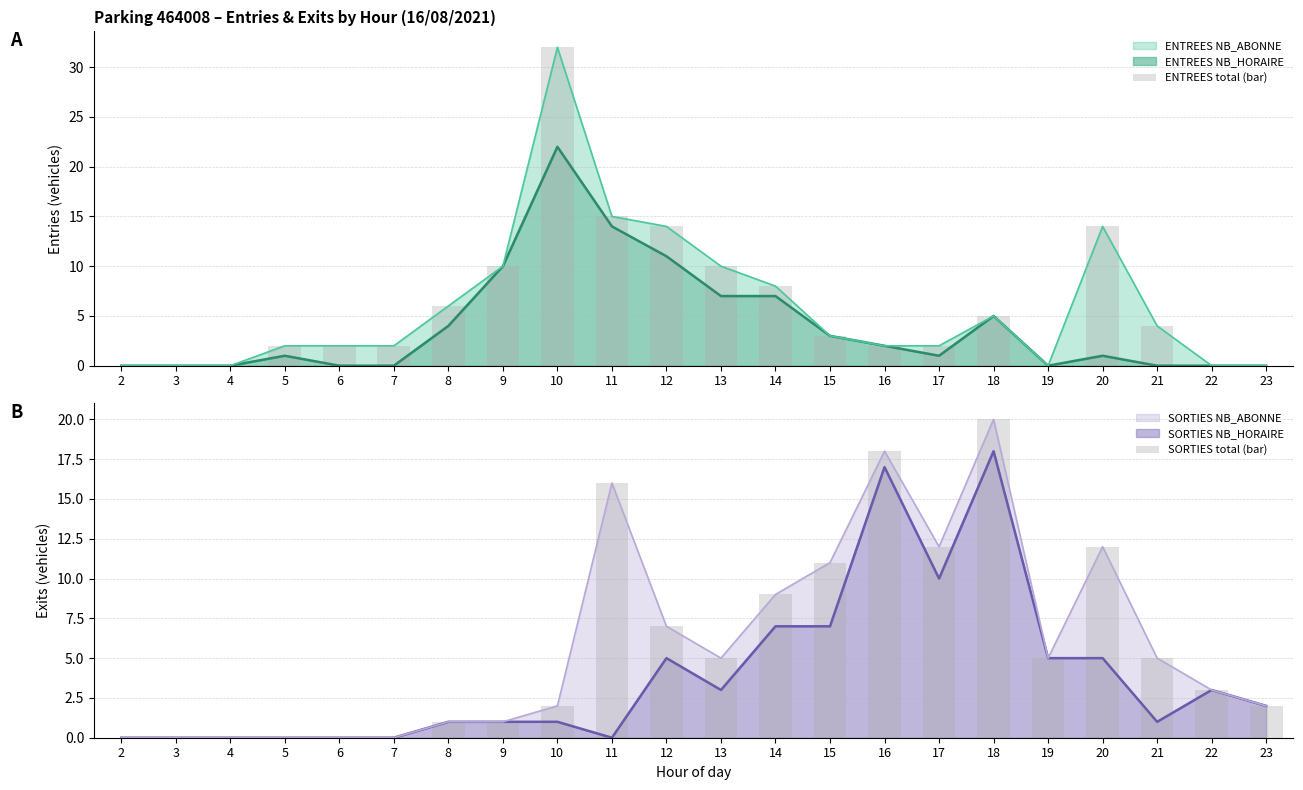

True or false: SORTIES total (bar) has a value of 0 at 2.

True